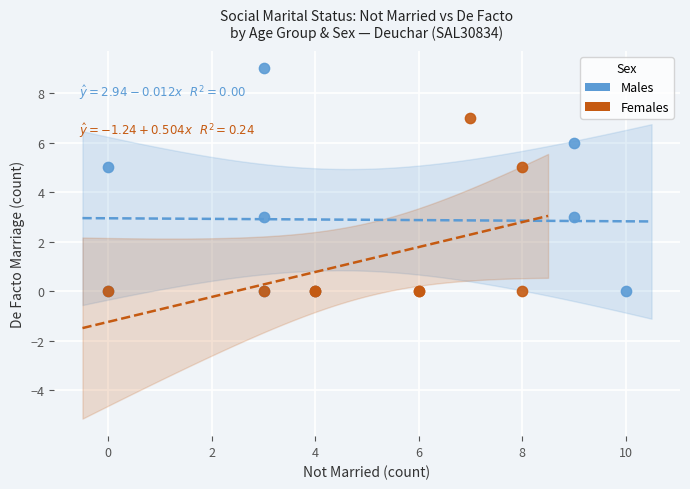

Which series contains the highest Y value?

Males